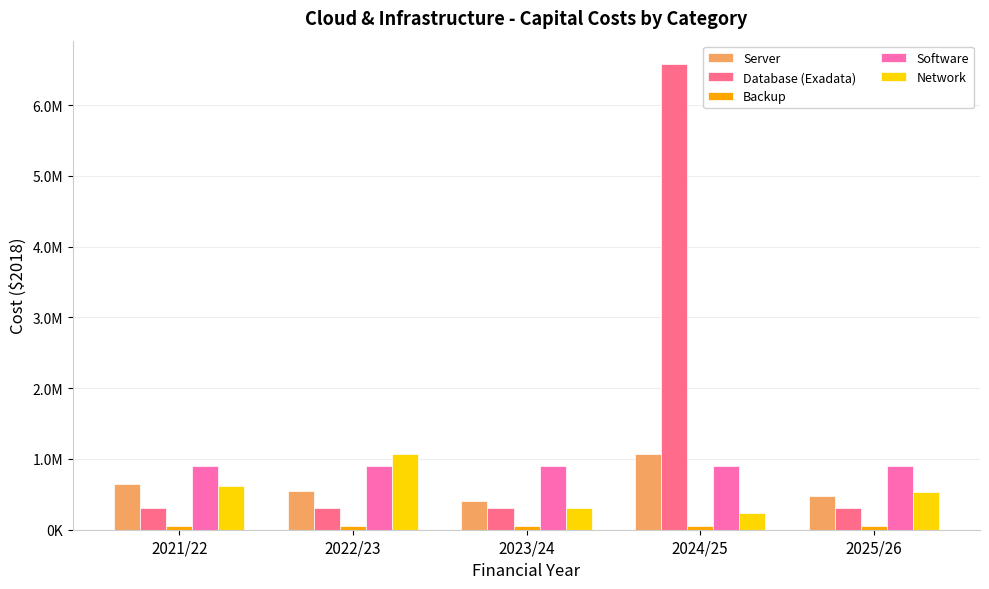

Count the Software values in the range 900000 to 900001.

5